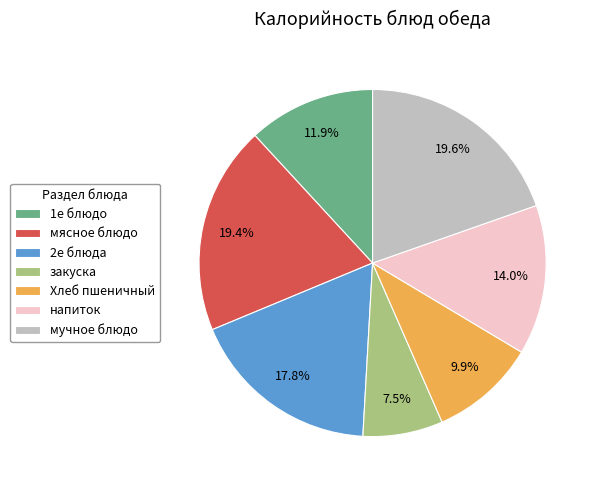

Does напиток account for over 50% of the chart?

No